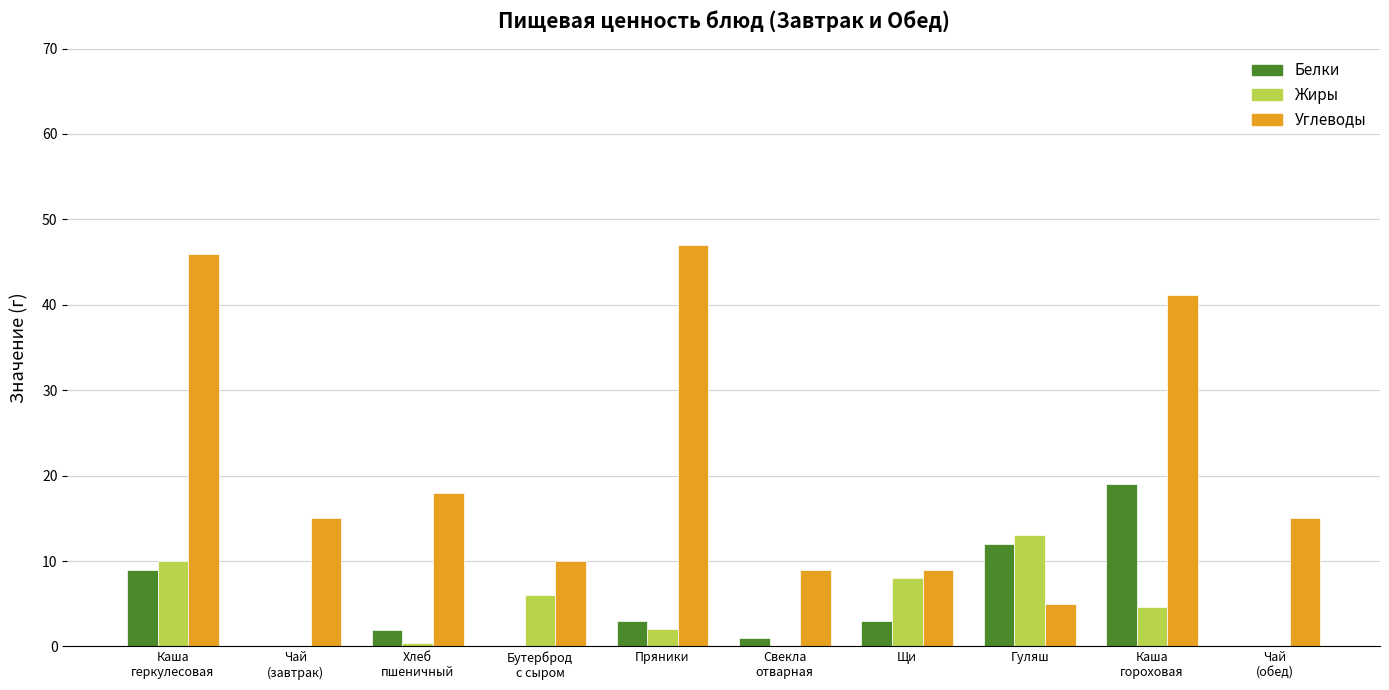

What is the sum of all Углеводы values?

215.0